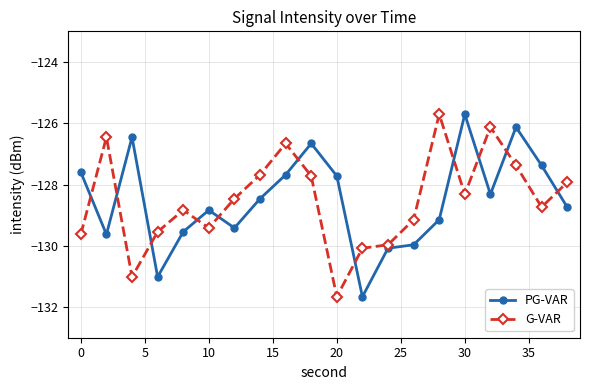

True or false: PG-VAR has more than 1 points higher than both neighbors.

True